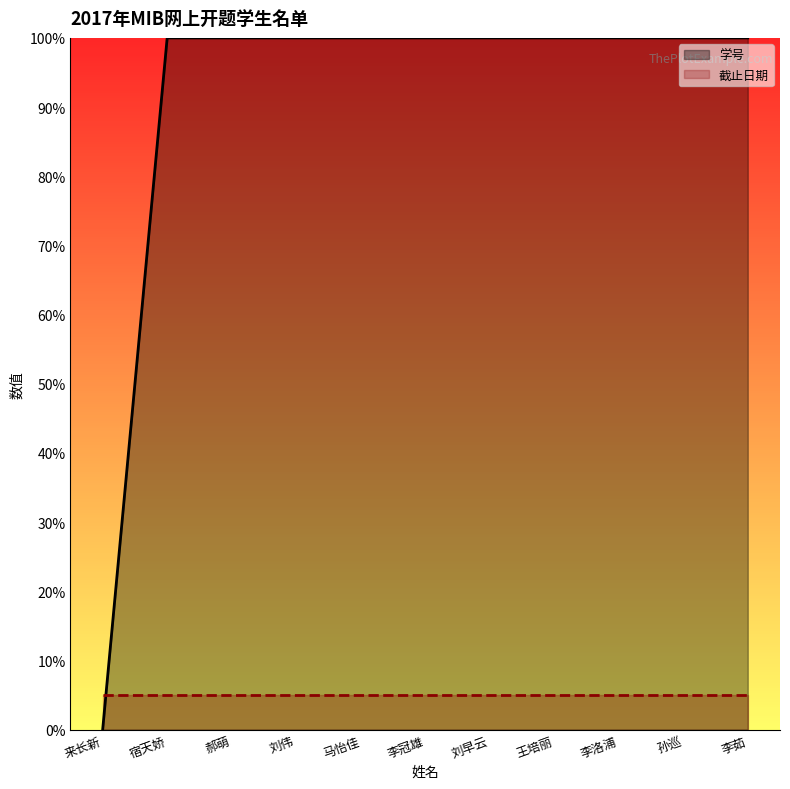

Reading right to left, extract all data points from this chart.

100.0	100.0	100.0	100.0	100.0	100.0	100.0	100.0	100.0	100.0	0.0